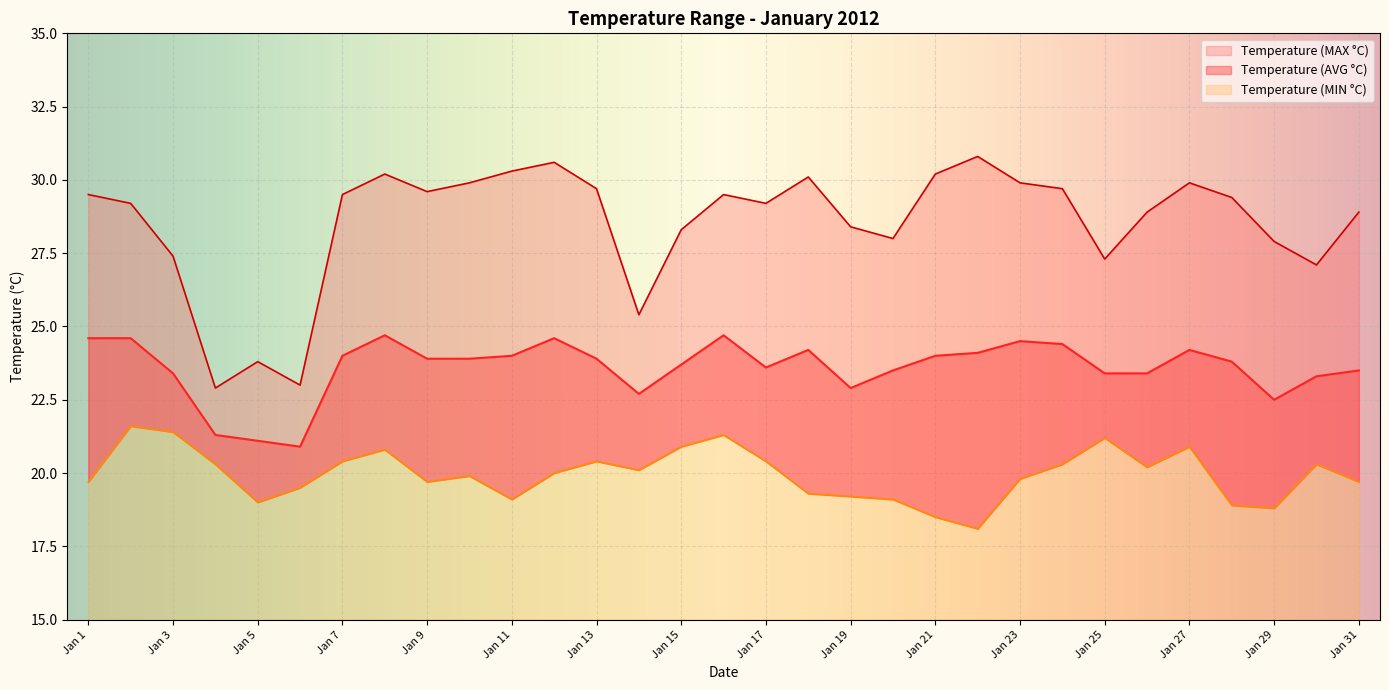

What are all the series names shown in the legend?

Temperature (MIN °C), Temperature (AVG °C), Temperature (MAX °C)